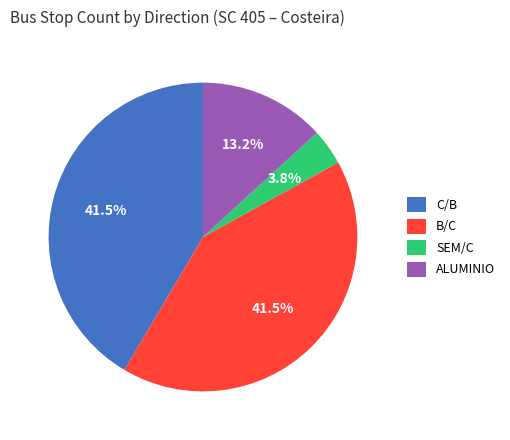

Which has a higher value, B/C or ALUMINIO?

B/C